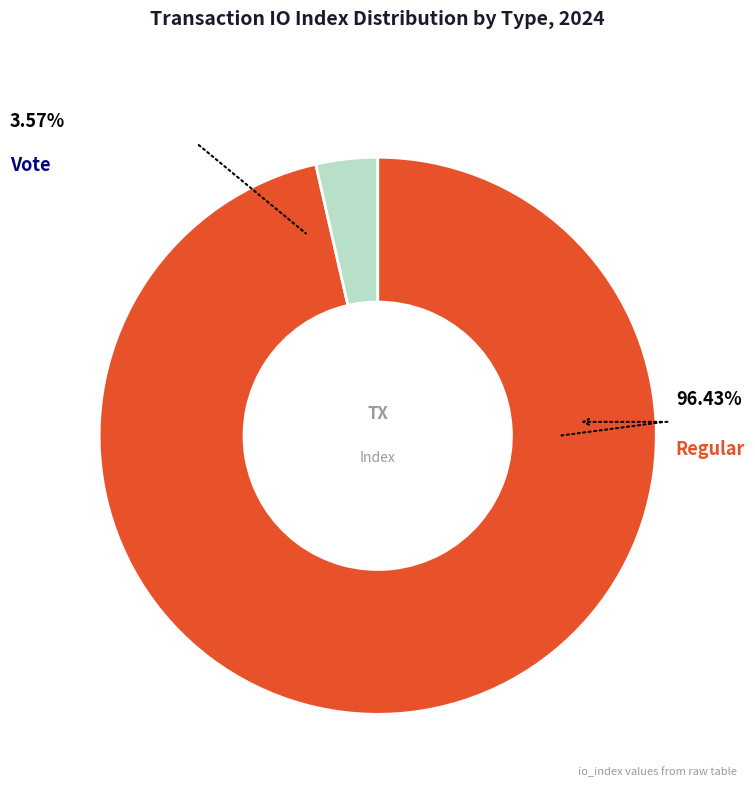

Is there any slice that represents more than half of the pie?

Yes